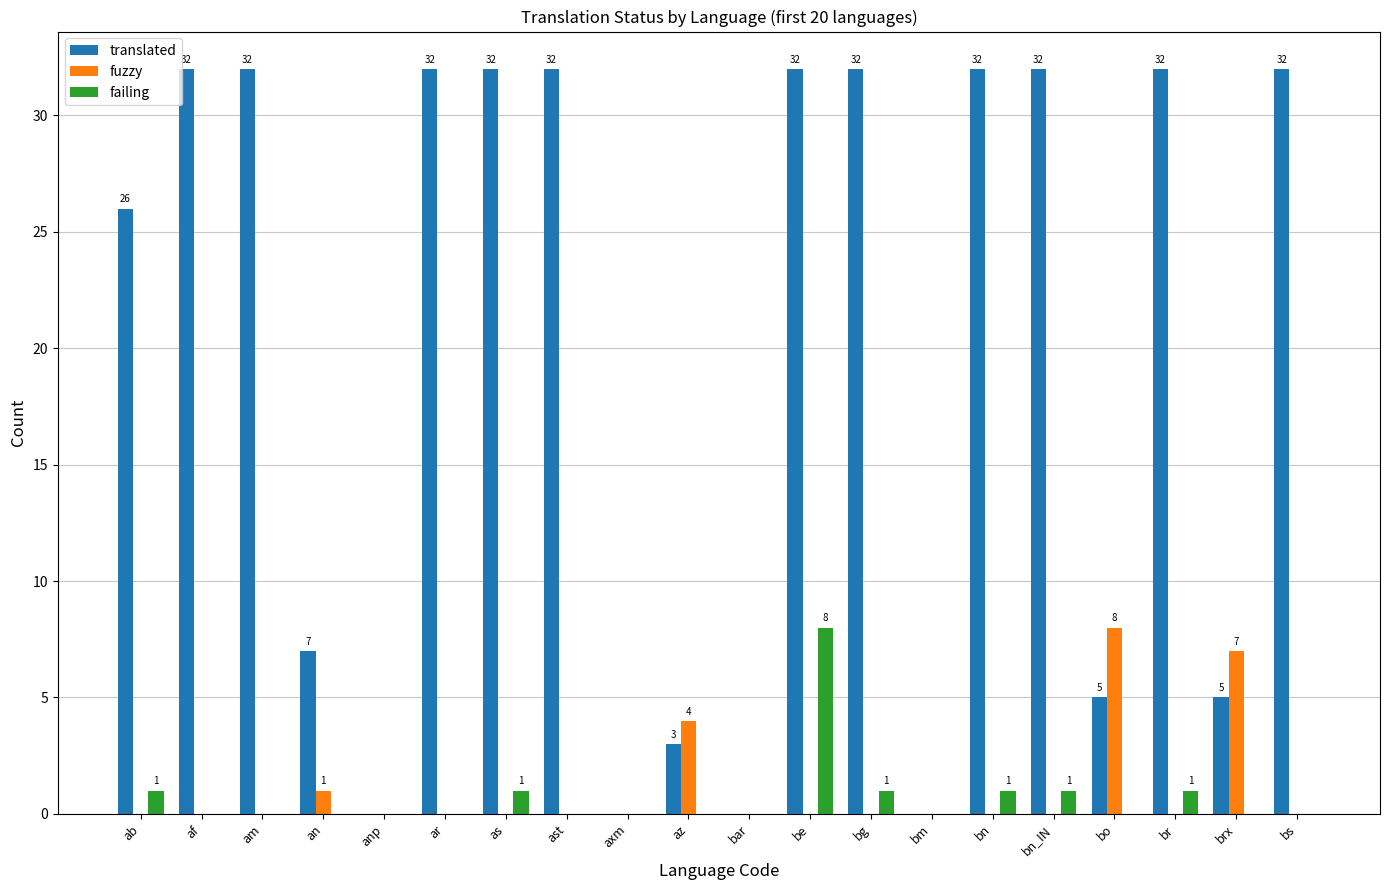

Reading right to left, what are all the values shown in this chart?

translated: 32	5	32	5	32	32	0	32	32	0	3	0	32	32	32	0	7	32	32	26
fuzzy: 0	7	0	8	0	0	0	0	0	0	4	0	0	0	0	0	1	0	0	0
failing: 0	0	1	0	1	1	0	1	8	0	0	0	0	1	0	0	0	0	0	1